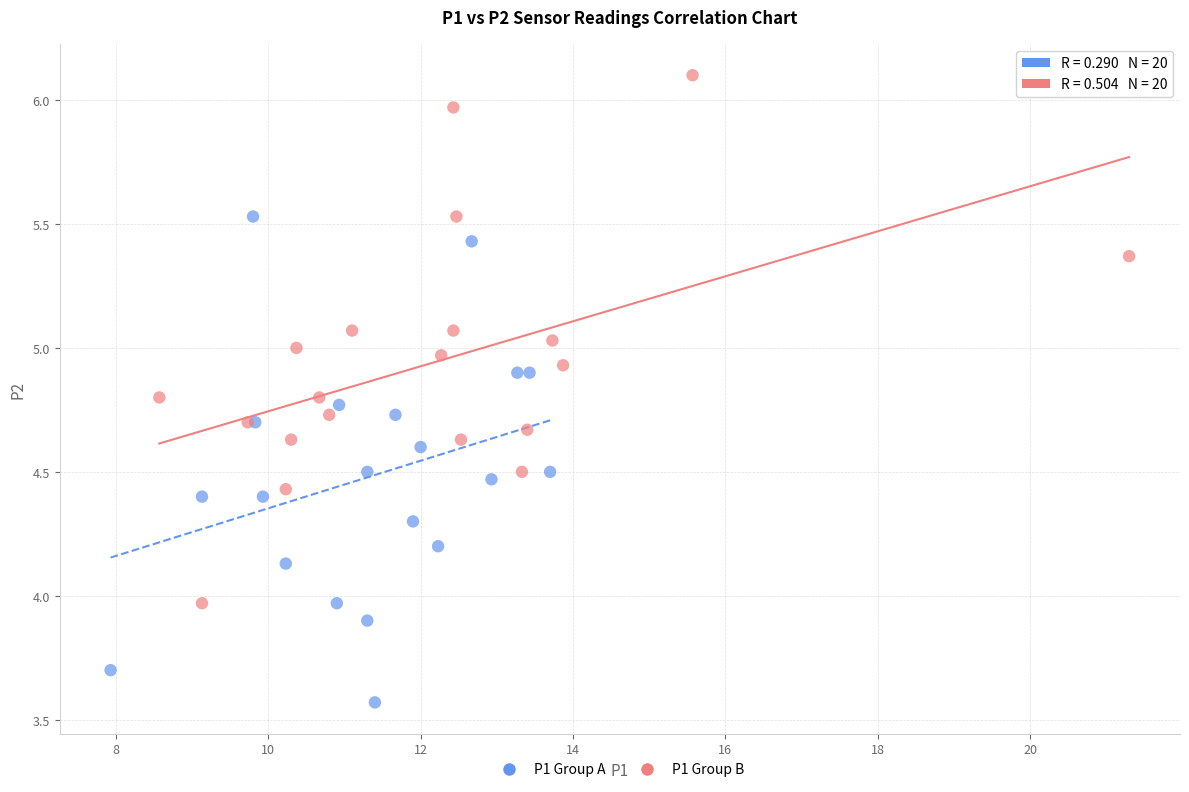

Which series has the widest spread of Y values?

P1 Group B